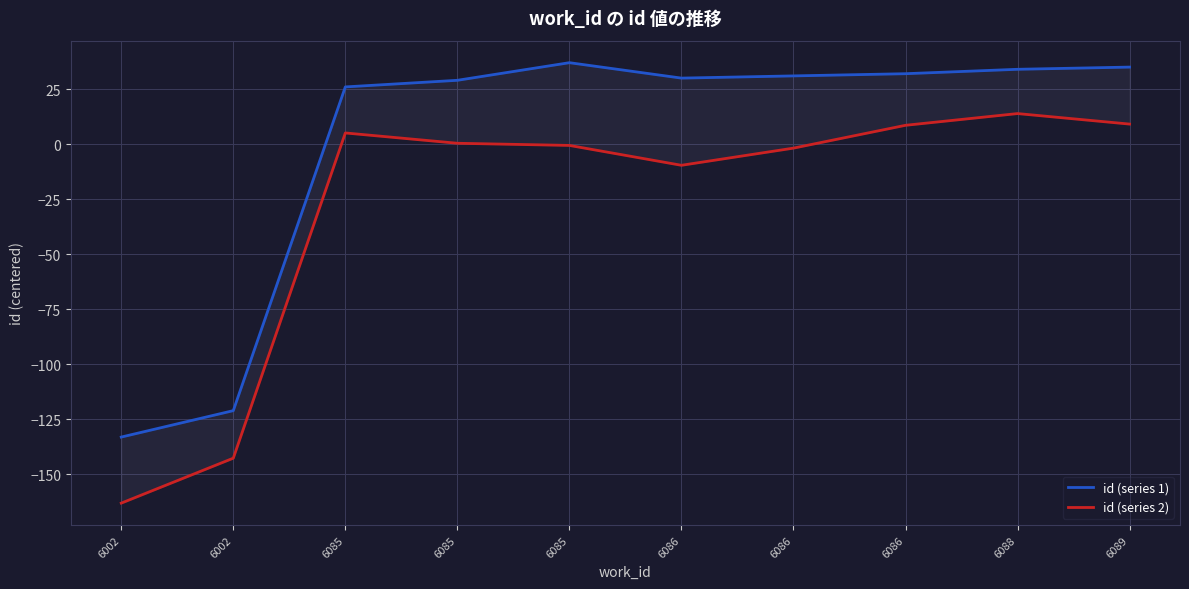

How many lines are shown in the chart?

2